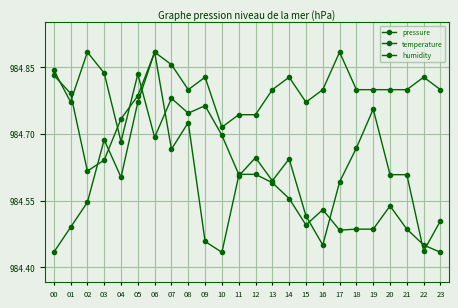

Which has a higher value, 02 or 03?

02